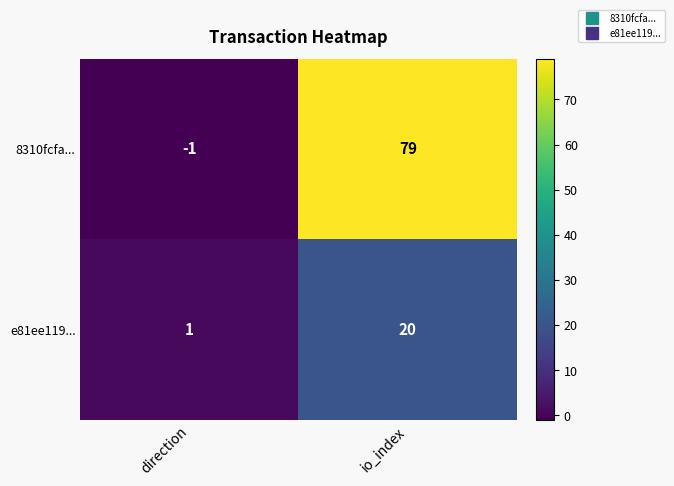

How many values in the 8310fcfa... series are below 79?

1